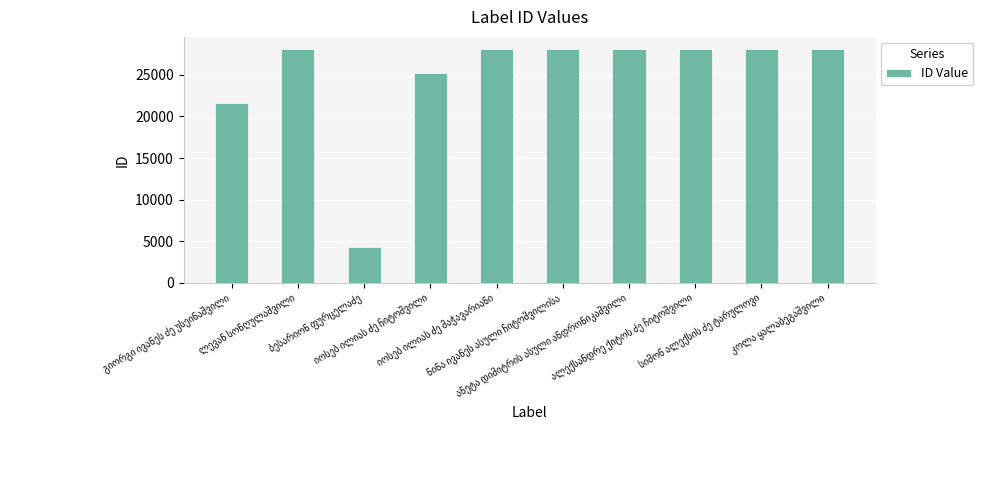

What is the difference between the second highest and second lowest values?

6590